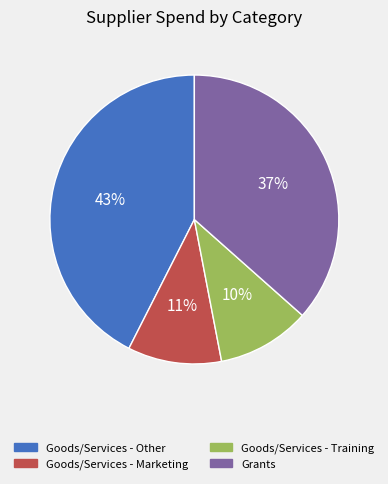

Is it true that Goods/Services - Training is 10% of the pie?

True